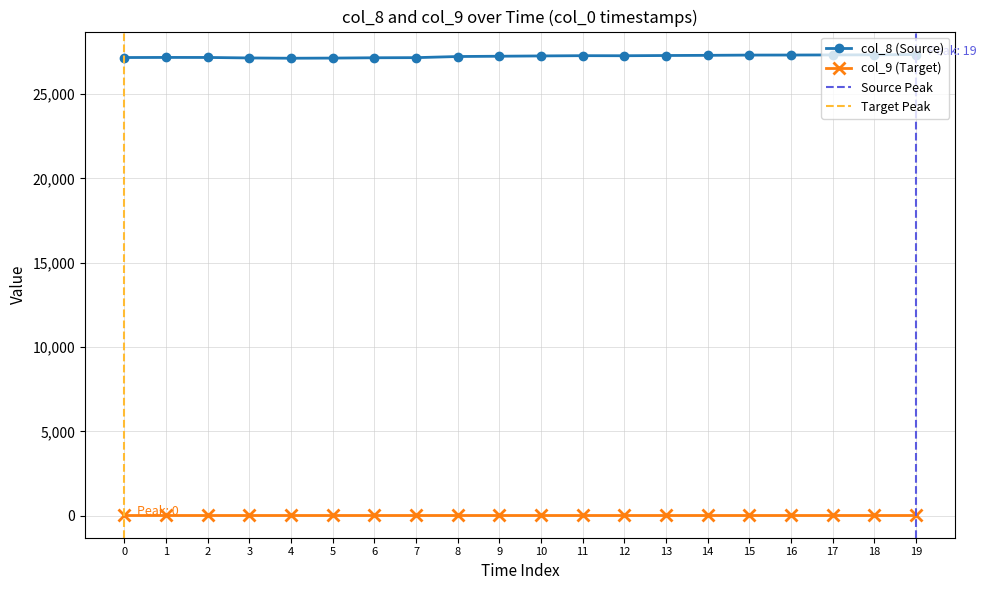

True or false: col_9 (Target) and col_8 (Source) intersect in this chart.

False